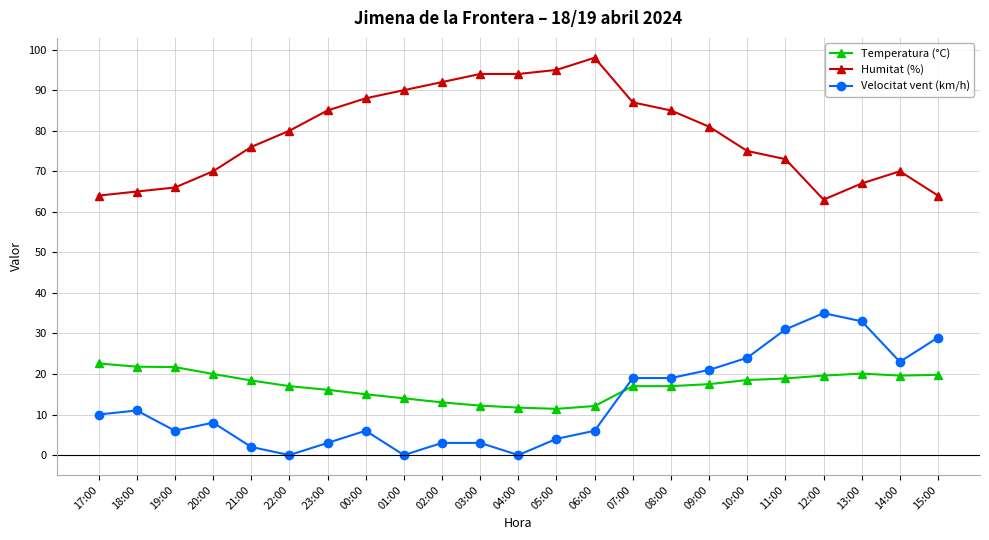

At how many categories does at least one series exceed 11?

23